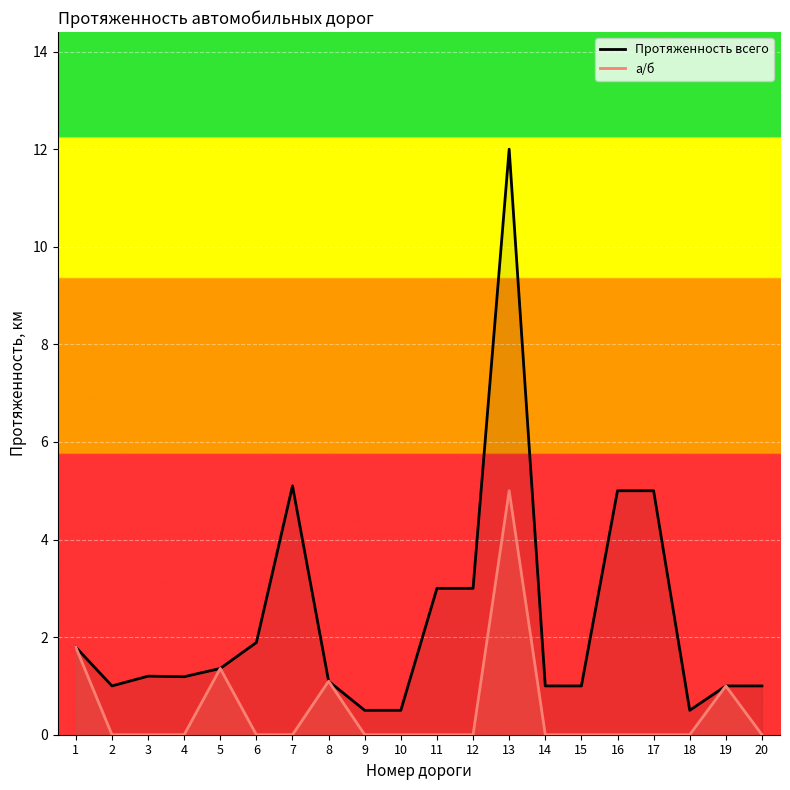

How many lines are shown in the chart?

2